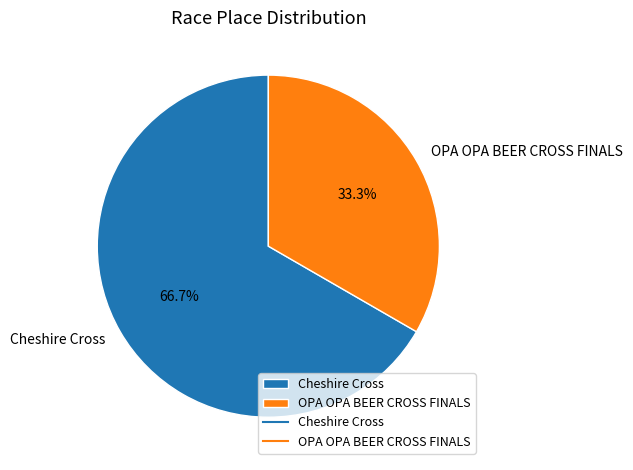

What percentage is the Cheshire Cross slice, to the nearest percent?

67%